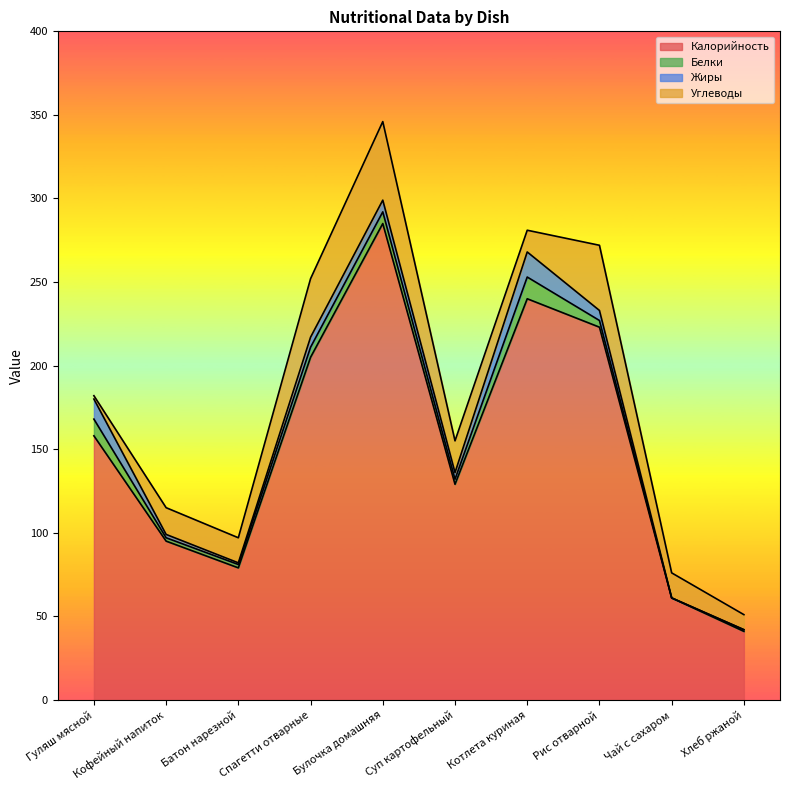

True or false: Калорийность has more than 1 points higher than both neighbors.

True